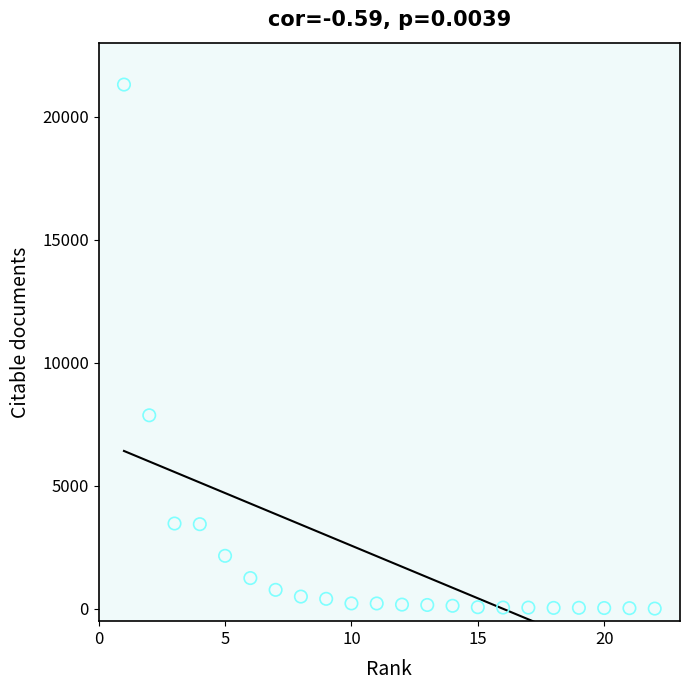

What is the range of Y values (max minus min)?

21287